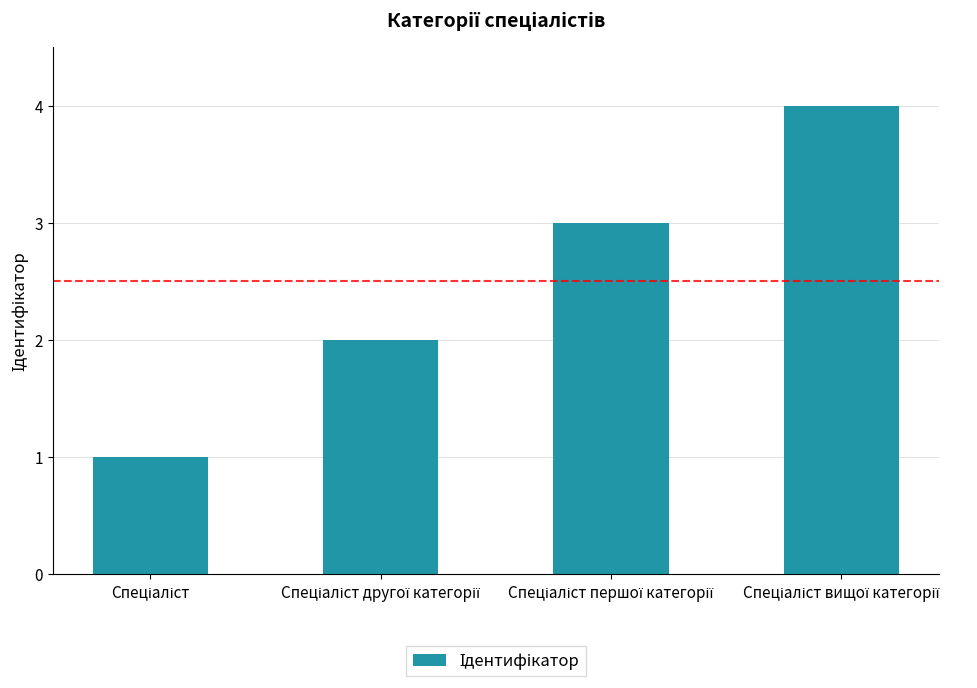

What is the sum of all values?

10